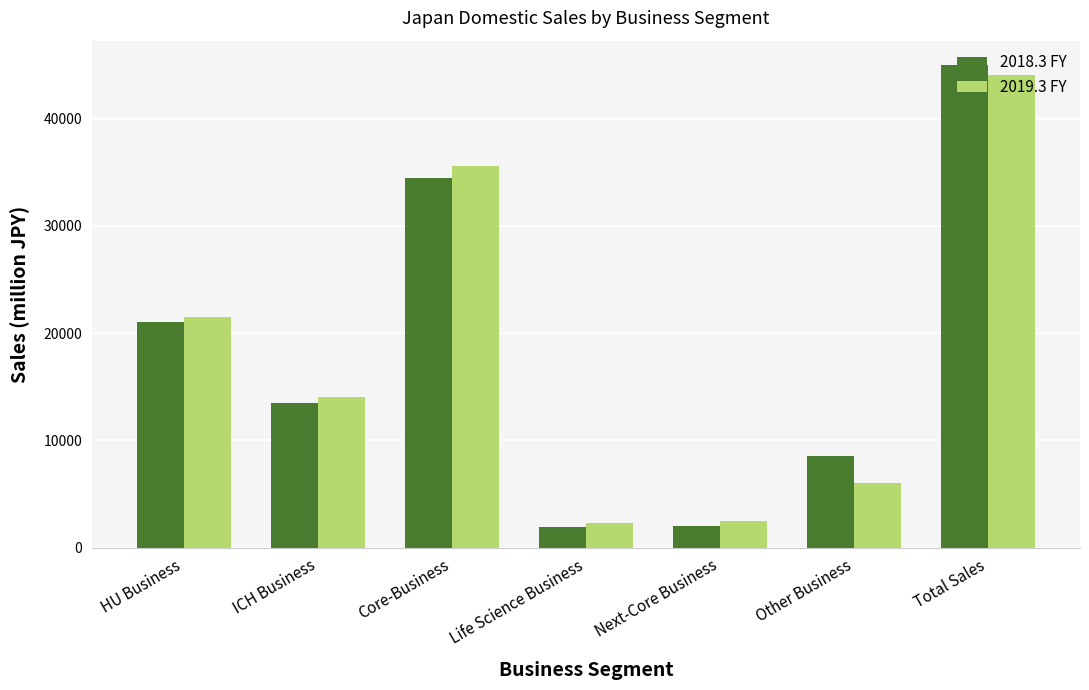

Which category has the highest value across all series?

Total Sales